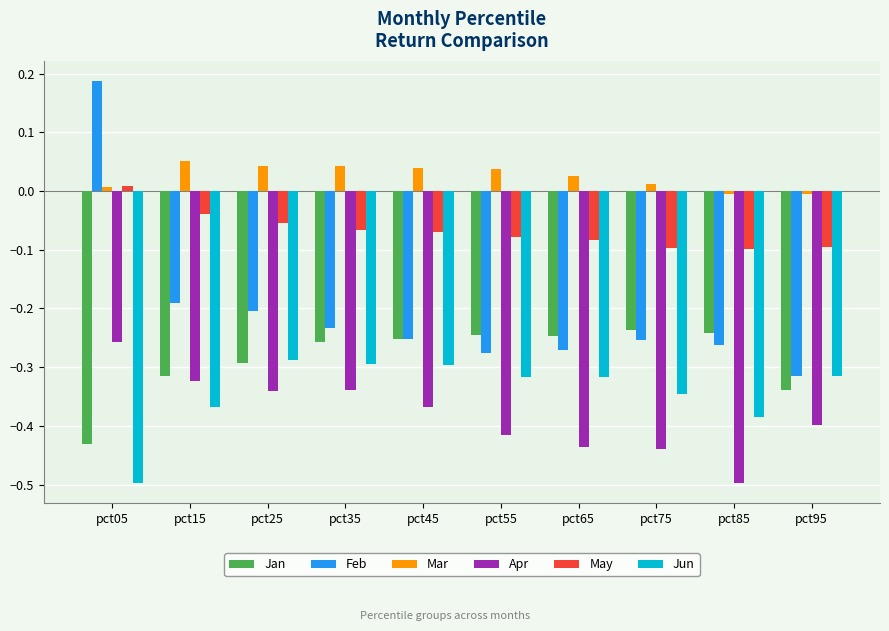

Is it true that Jan equals -0.3 at pct25?

True